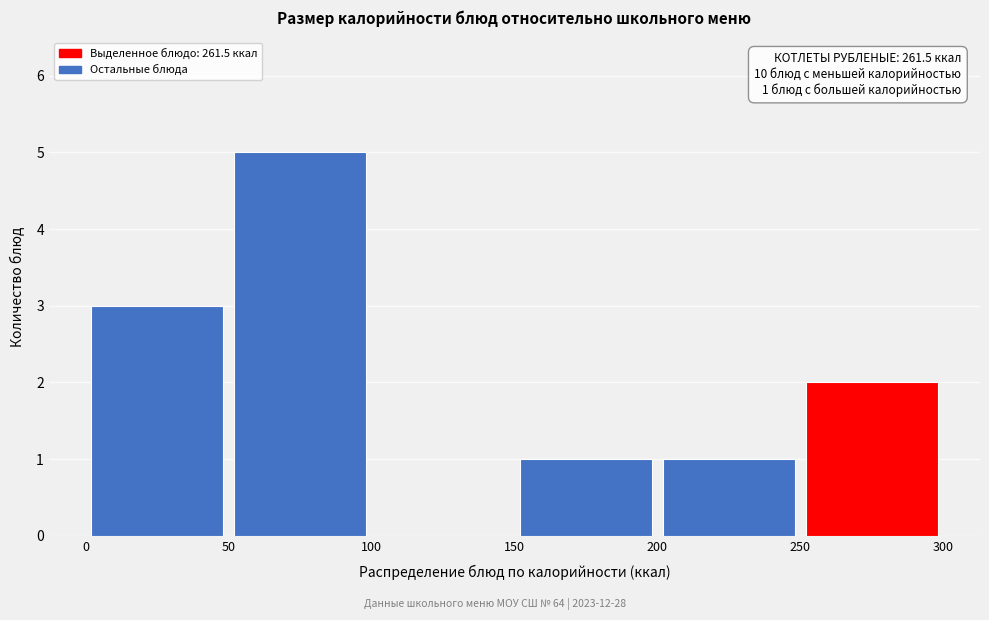

Which range on the x-axis has the tallest bar?

50 to 100